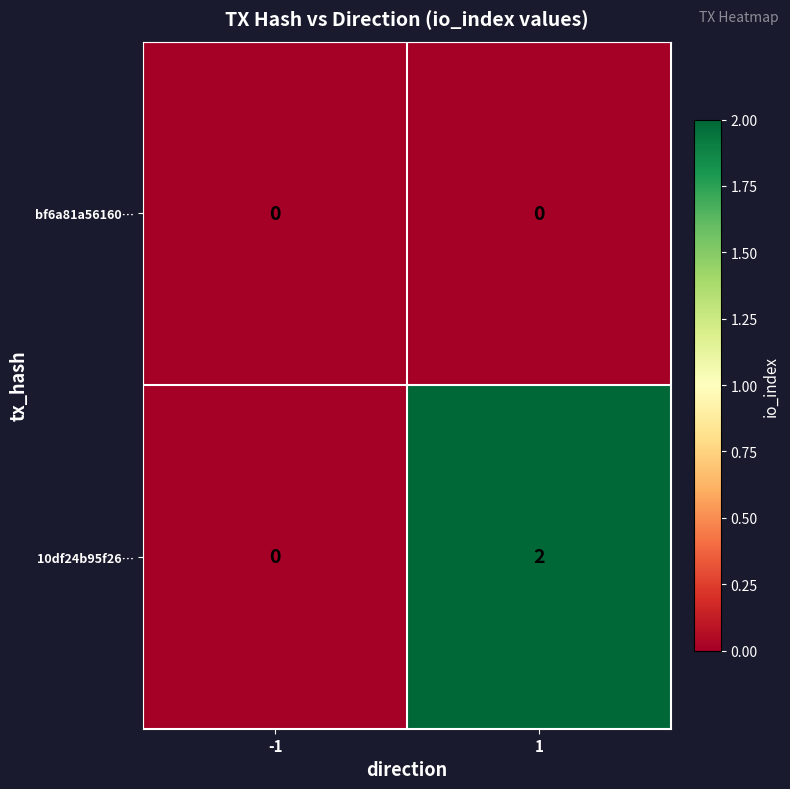

Which label corresponds to the largest value in the chart?

1